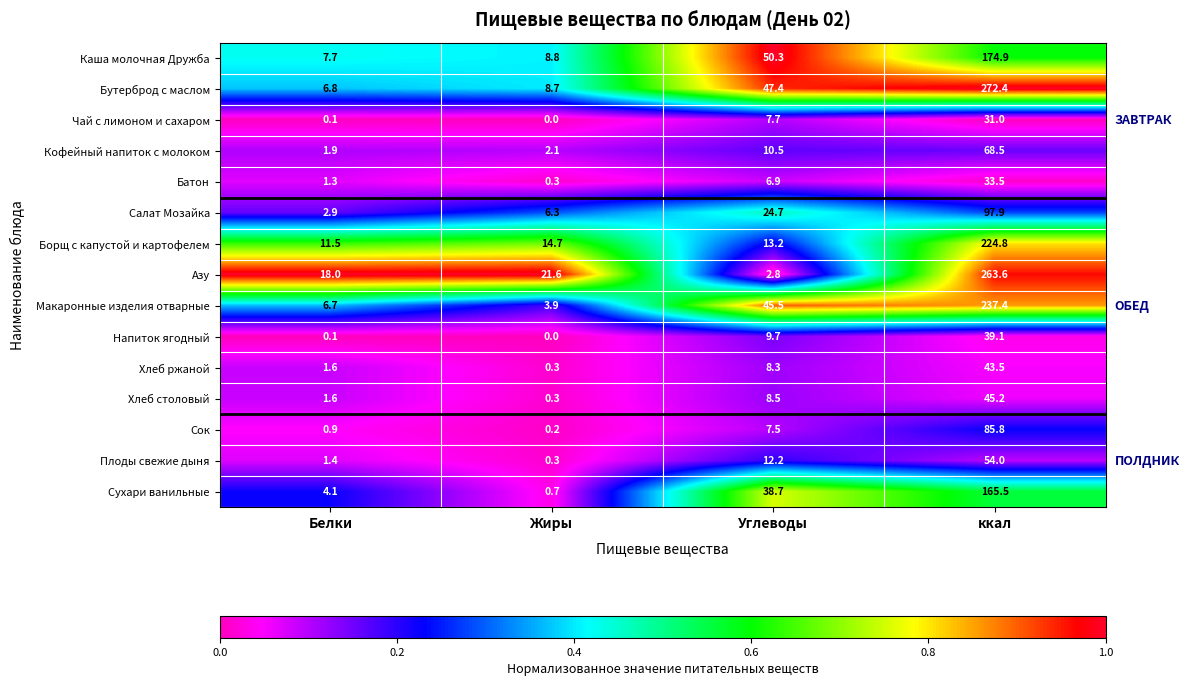

Read the Азу value at ккал.

263.6